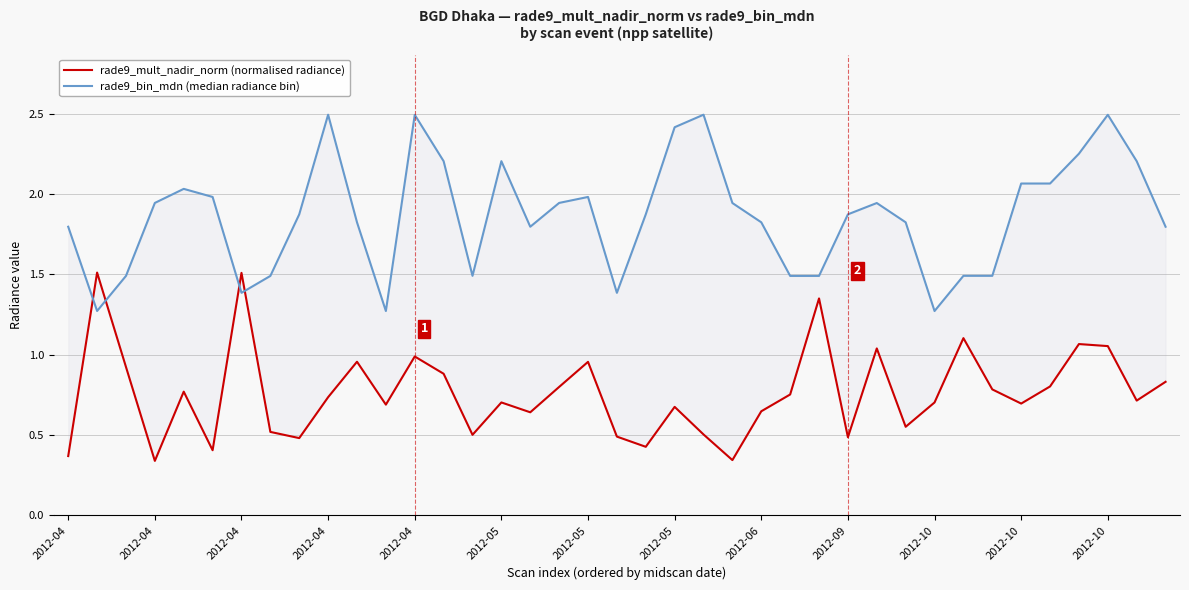

The value of rade9_bin_mdn (median radiance bin) at 16 is 1.8. True or false?

True